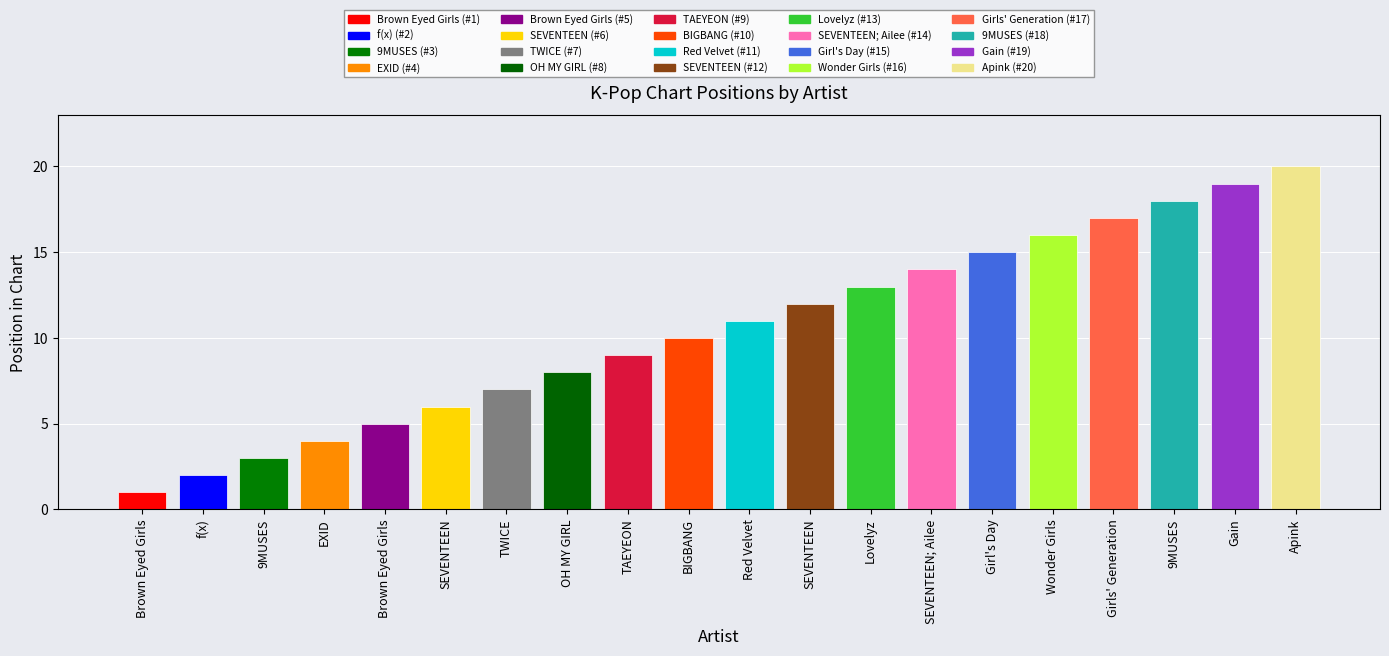

What is the minimum value shown in the chart?

1